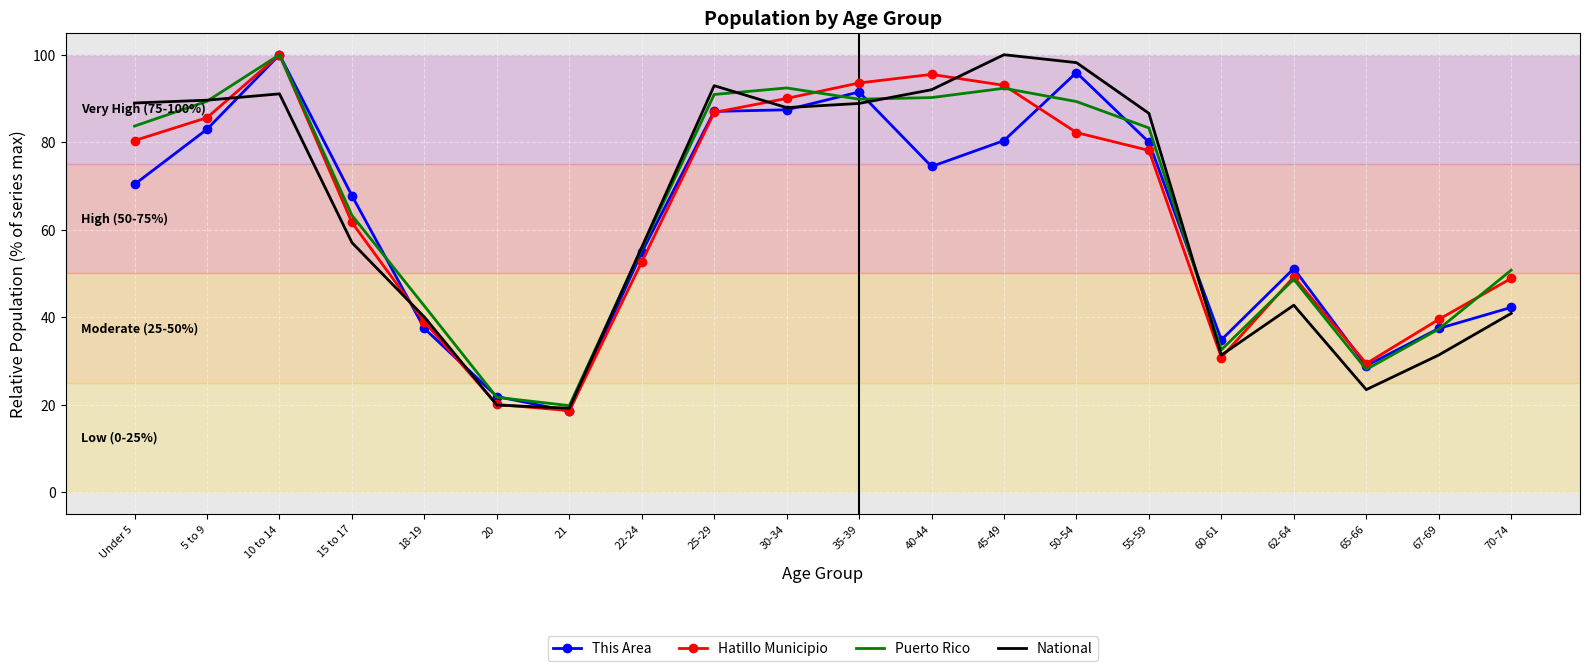

What is the total value across all series at 5 to 9?

347.5